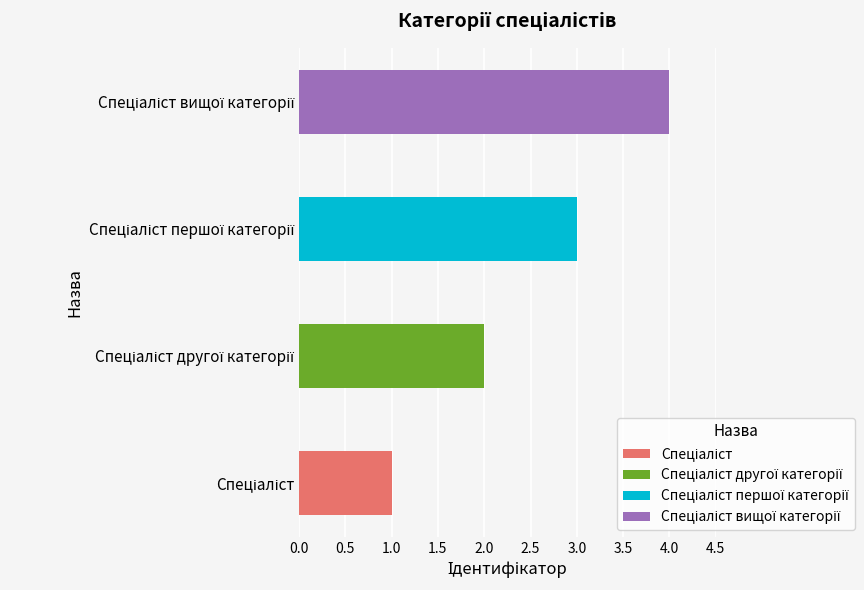

Rank the categories by value from highest to lowest.

Спеціаліст вищої категорії, Спеціаліст першої категорії, Спеціаліст другої категорії, Спеціаліст